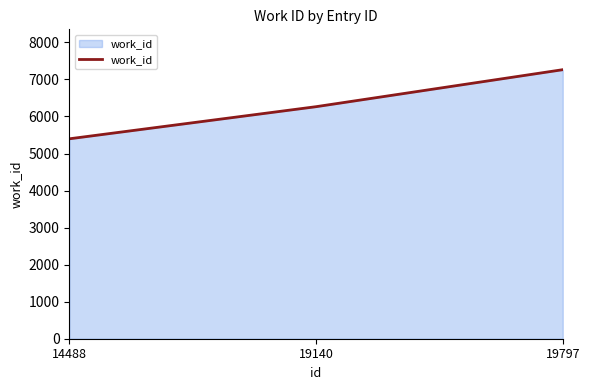

Read the value at 14488, to the nearest 100.

5400